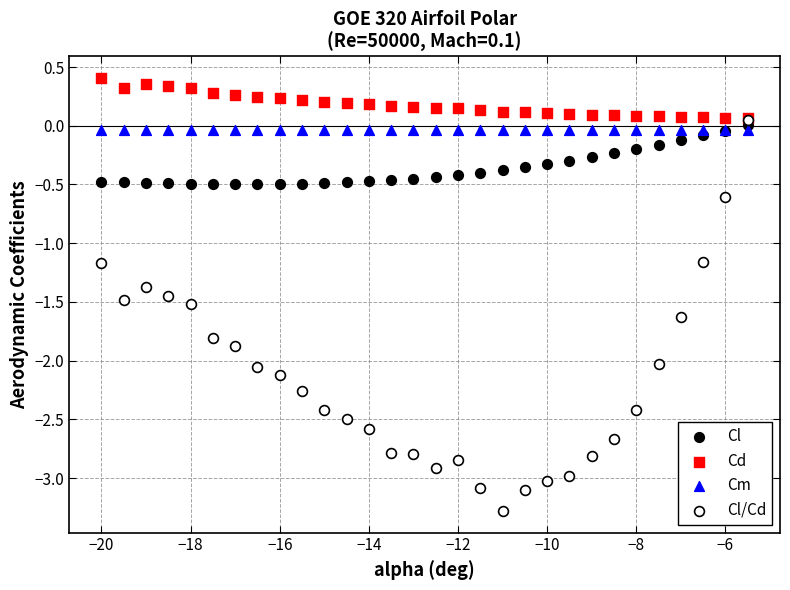

What are all the series names shown in the legend?

Cl, Cd, Cm, Cl/Cd